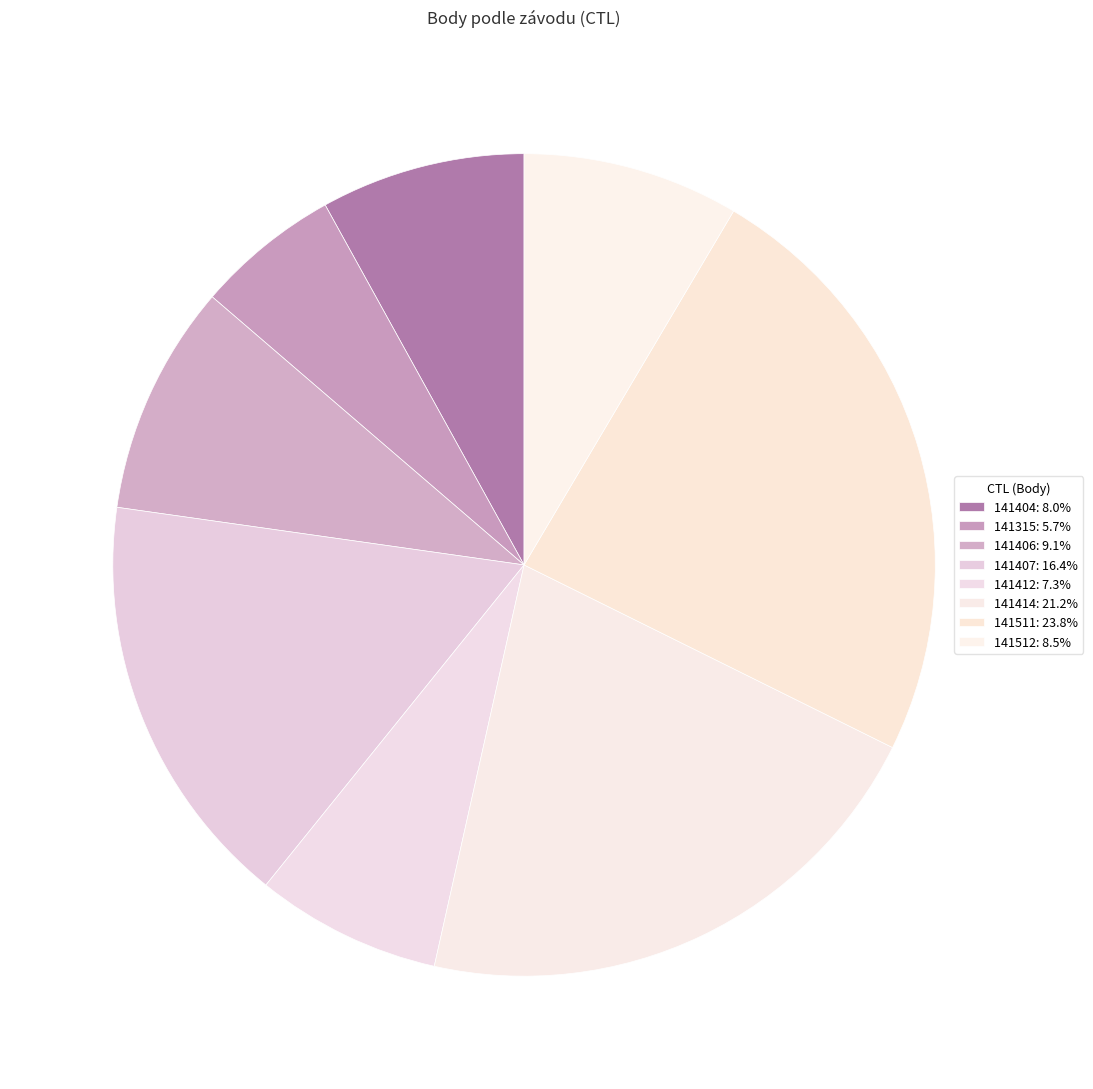

True or false: 141511 accounts for 24% of the total.

True